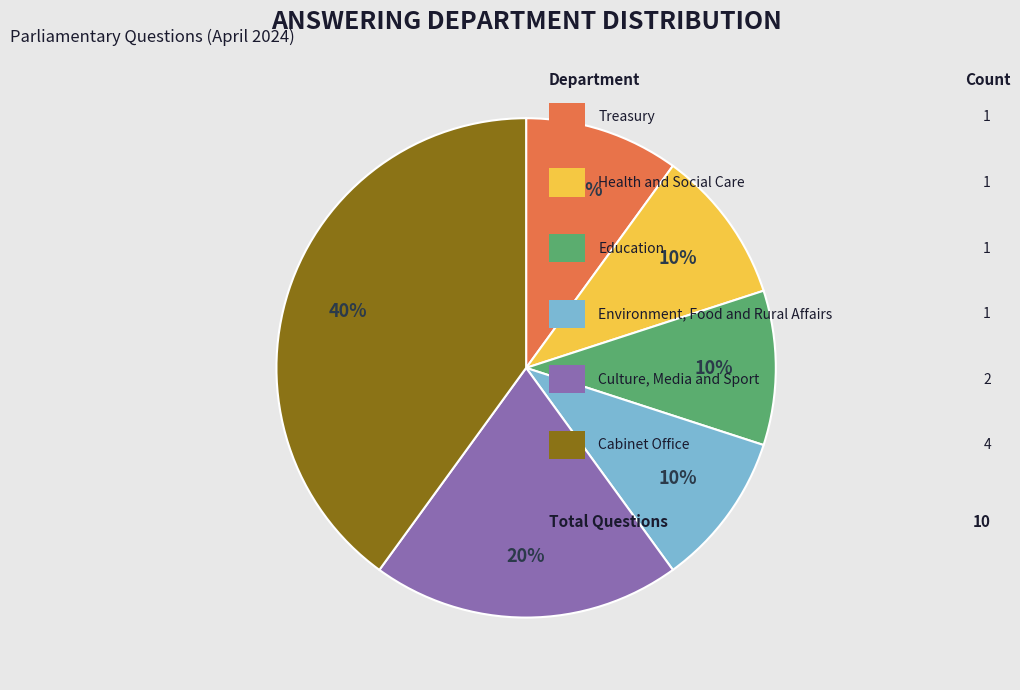

Does any single category account for the majority?

No